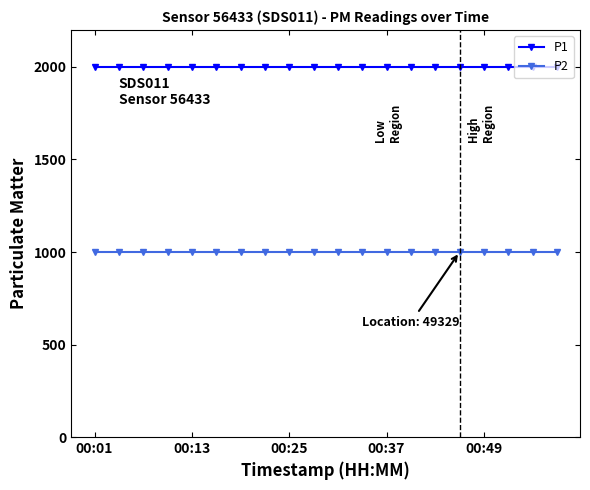

True or false: P1 and P2 cross at least once.

False